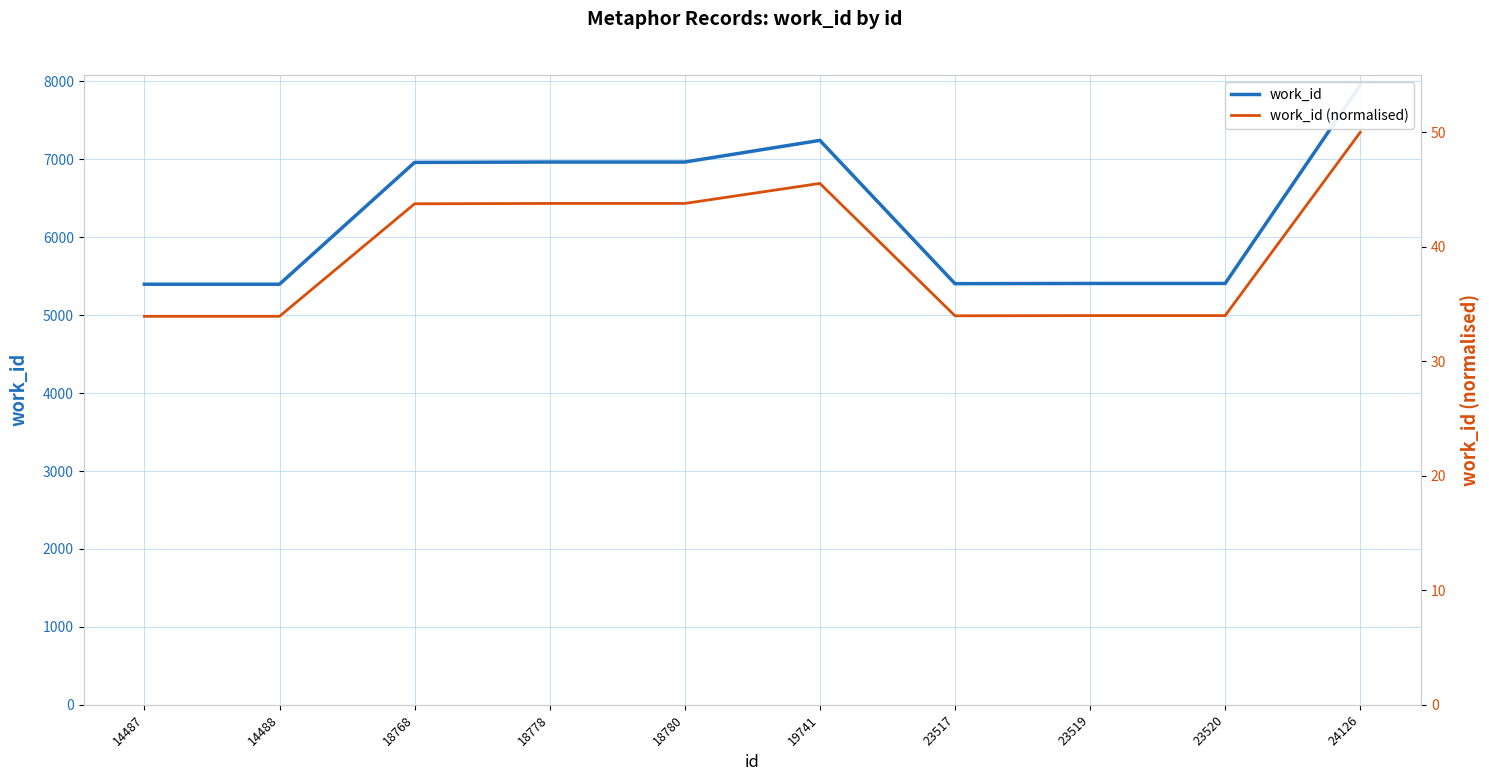

Between 18768 and 24126, which series saw the biggest shift?

work_id